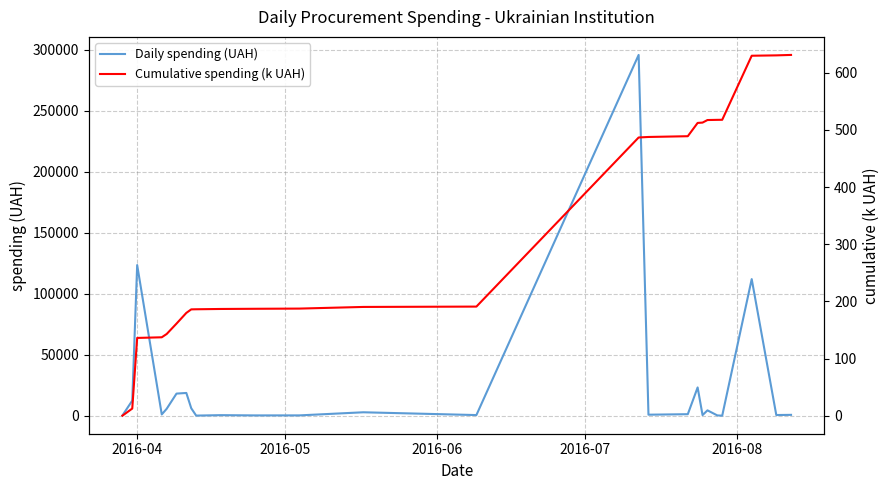

What is the highest value of the Daily spending (UAH) series?

295638.6